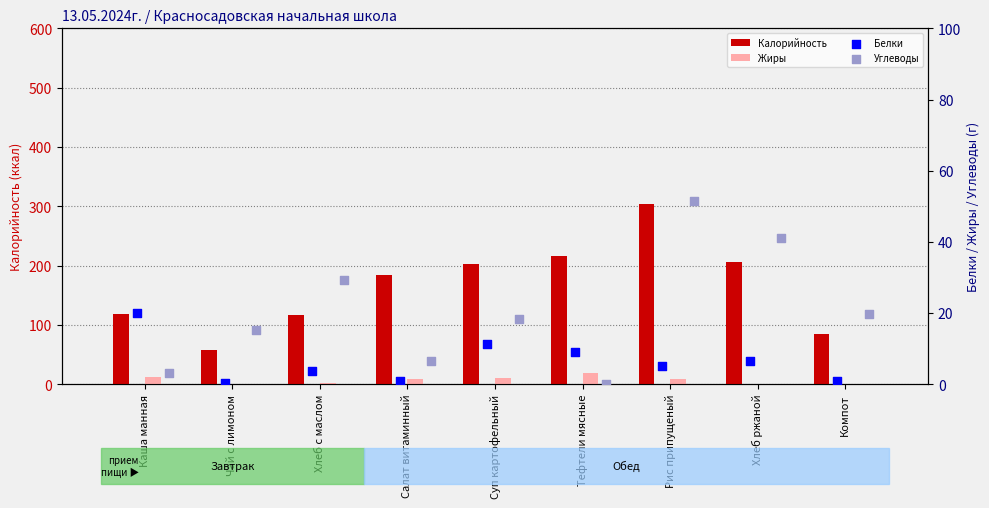

Which series contains the lowest Y value?

Жиры